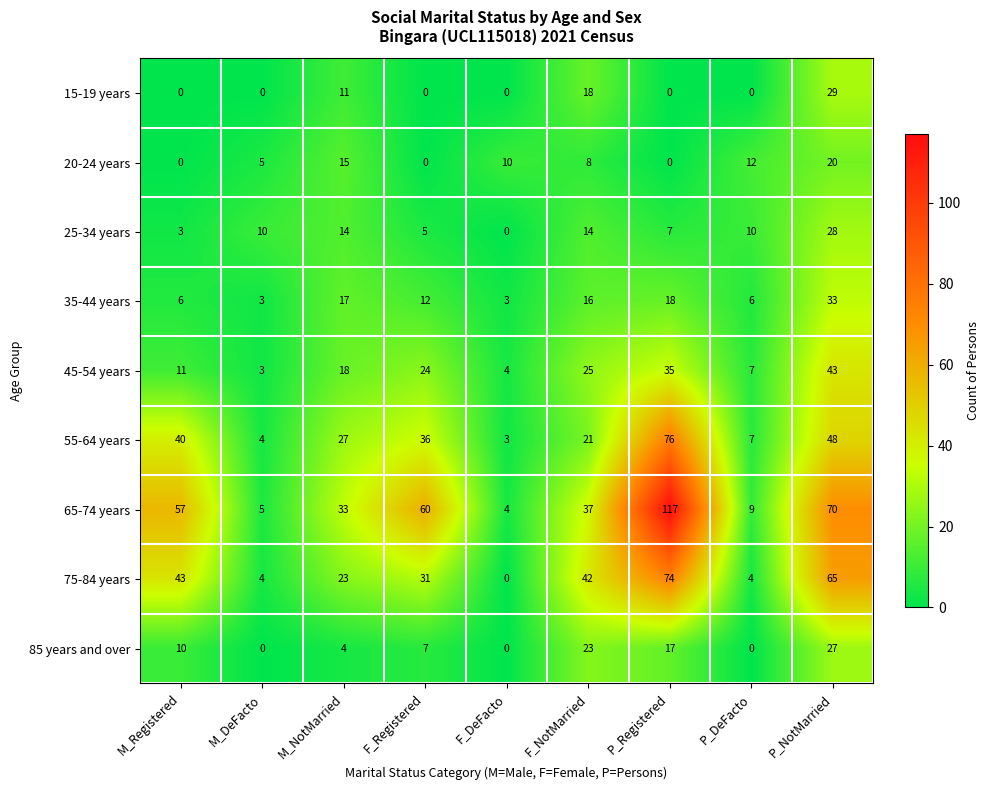

What is the highest value of the 65-74 years series?

117